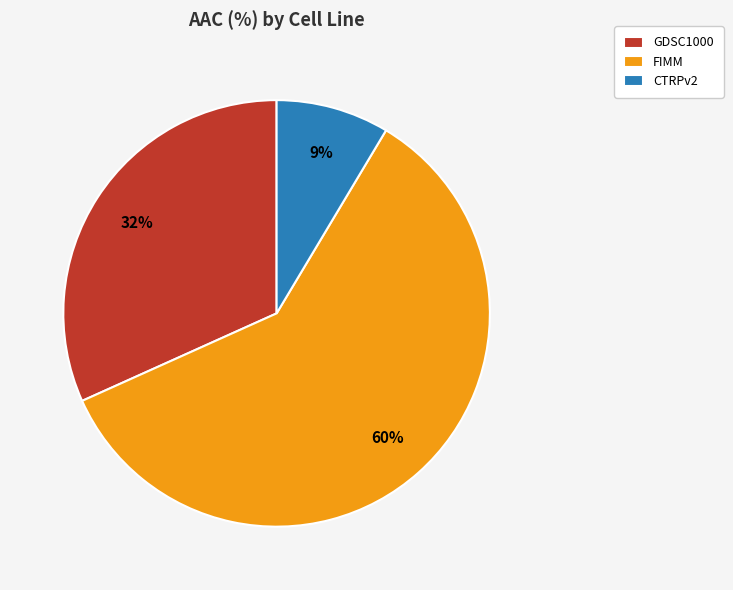

Which slice is the smallest?

CTRPv2